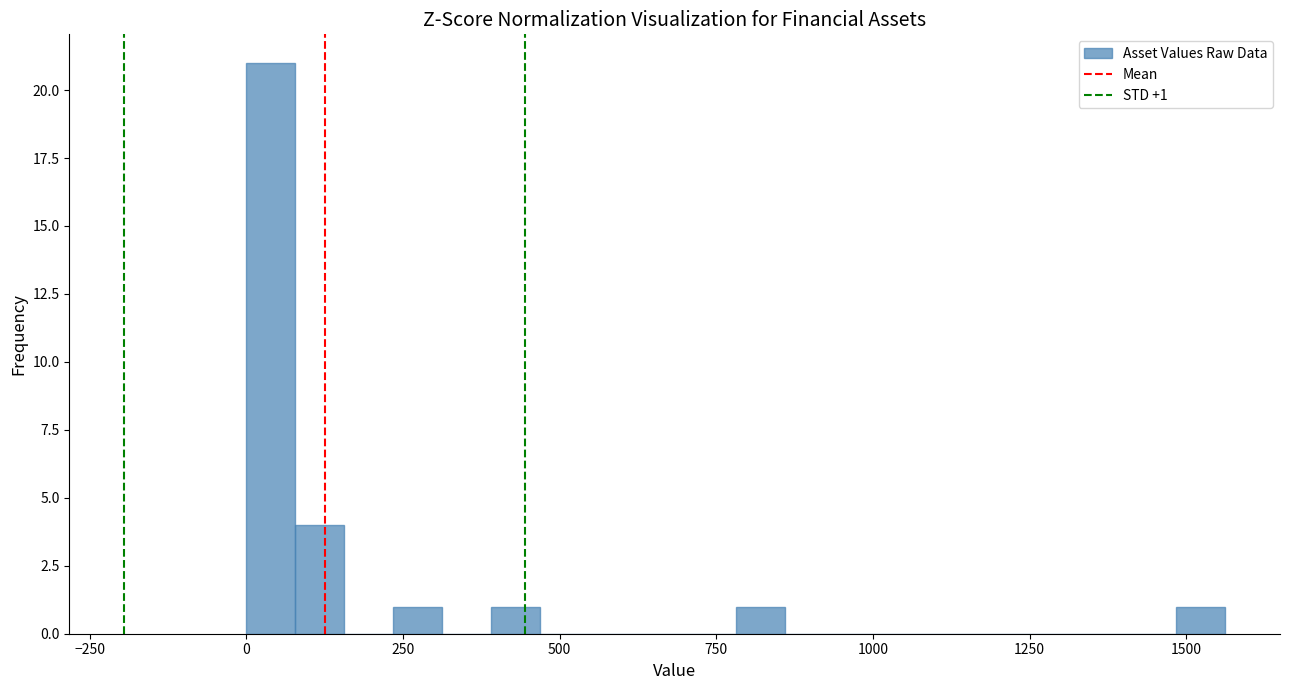

Around what value on the x-axis is the tallest bar? Give the approximate position of its centre, as read against the axis.

50